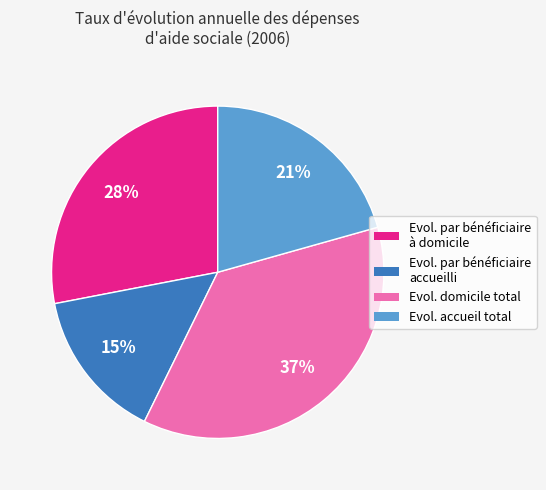

Combined, do Evol. par bénéficiaire à domicile and Evol. par bénéficiaire accueilli account for over 50%?

No